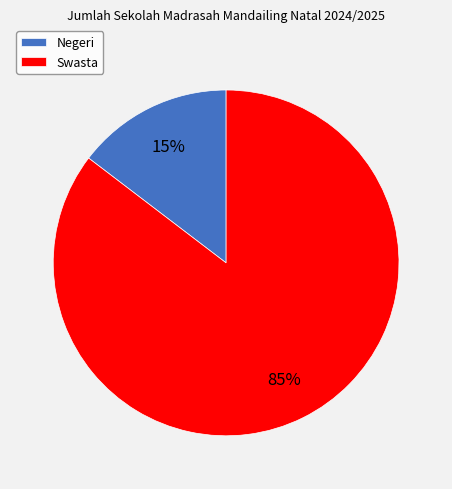

Which slice represents more than half of the pie?

Swasta